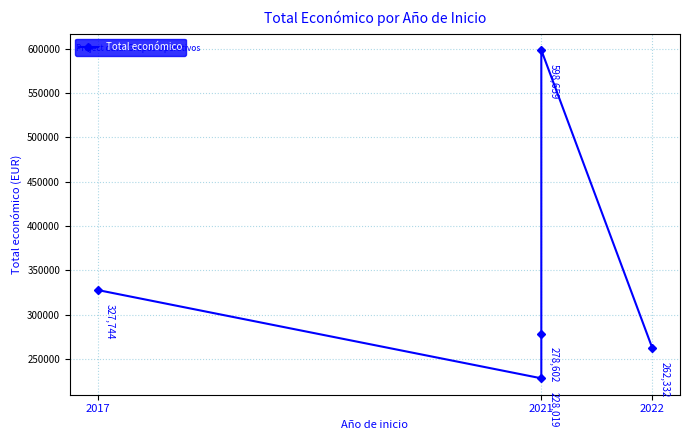

How many points are lower than both their immediate neighbors (excluding endpoints)?

1